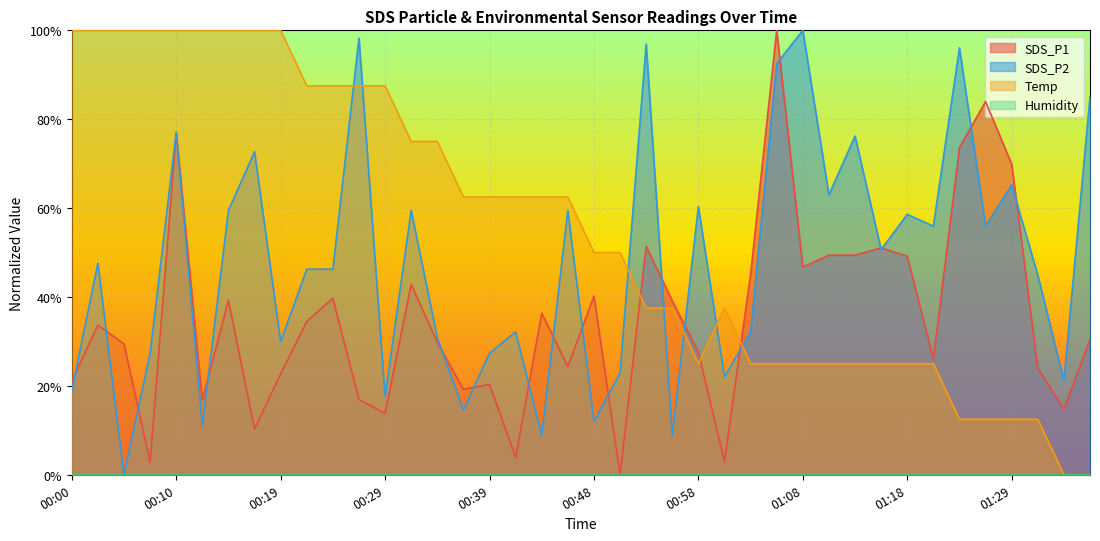

Reading left to right, what are all the values shown in this chart?

SDS_P1: 0.2	0.3	0.3	0.0	0.8	0.2	0.4	0.1	0.2	0.3	0.4	0.2	0.1	0.4	0.3	0.2	0.2	0.0	0.4	0.2	0.4	0.0	0.5	0.4	0.3	0.0	0.5	1.0	0.5	0.5	0.5	0.5	0.5	0.3	0.7	0.8	0.7	0.2	0.1	0.3
SDS_P2: 0.2	0.5	0.0	0.3	0.8	0.1	0.6	0.7	0.3	0.5	0.5	1.0	0.2	0.6	0.3	0.1	0.3	0.3	0.1	0.6	0.1	0.2	1.0	0.1	0.6	0.2	0.3	0.9	1.0	0.6	0.8	0.5	0.6	0.6	1.0	0.6	0.7	0.4	0.2	0.9
Temp: 1.0	1.0	1.0	1.0	1.0	1.0	1.0	1.0	1.0	0.9	0.9	0.9	0.9	0.7	0.7	0.6	0.6	0.6	0.6	0.6	0.5	0.5	0.4	0.4	0.2	0.4	0.2	0.2	0.2	0.2	0.2	0.2	0.2	0.2	0.1	0.1	0.1	0.1	0.0	0.0